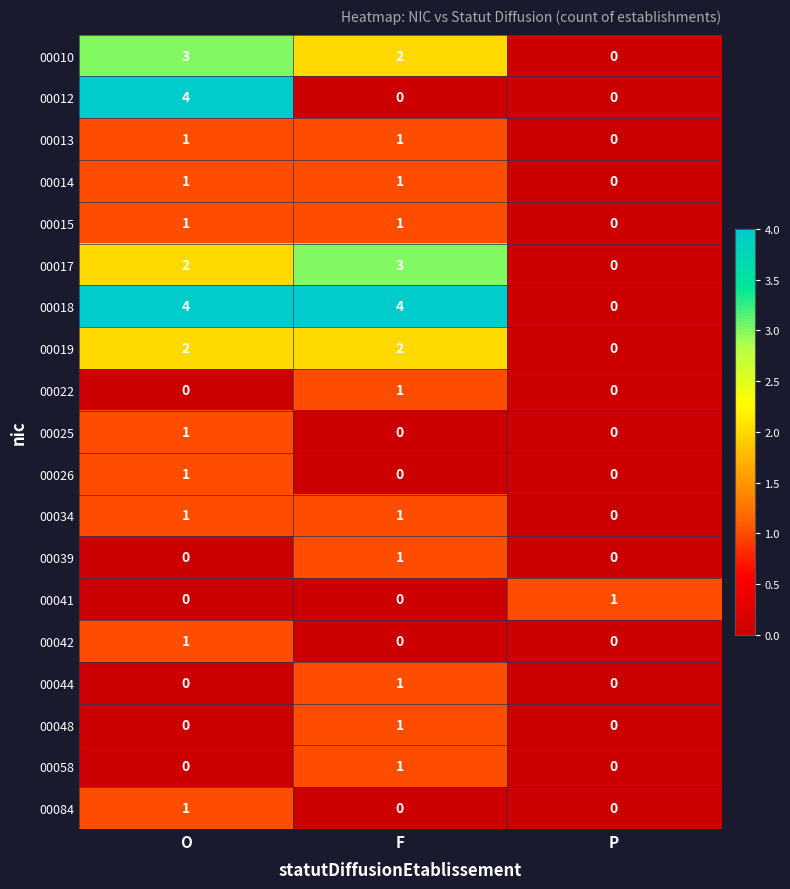

The value of 00022 at P is 0. True or false?

True